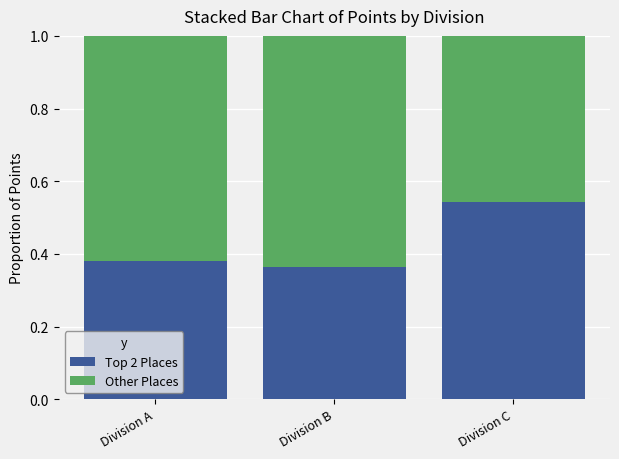

Which category has the highest value in the Top 2 Places series?

Division C